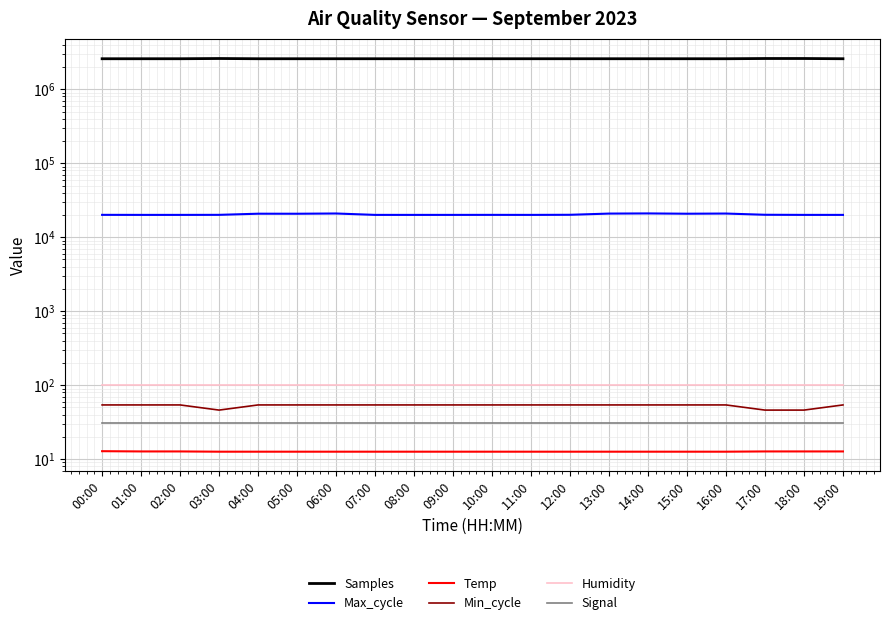

How many series are shown in this chart?

6